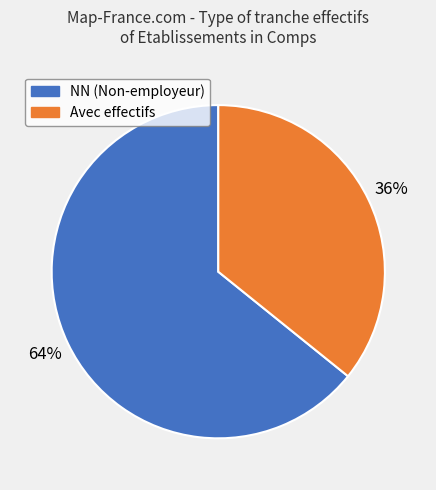

Is there any slice that represents more than half of the pie?

Yes